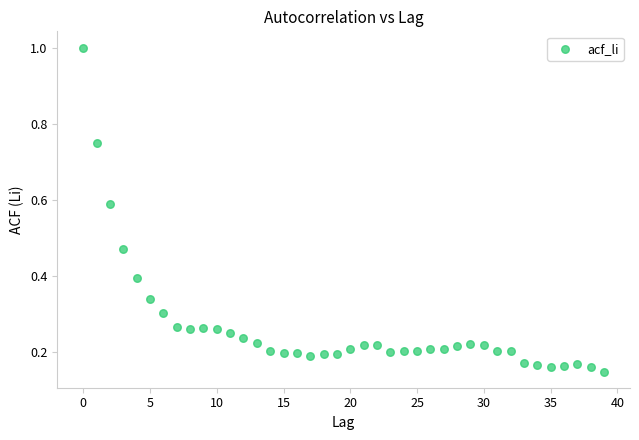

What is the range of Y values (max minus min)?

0.9